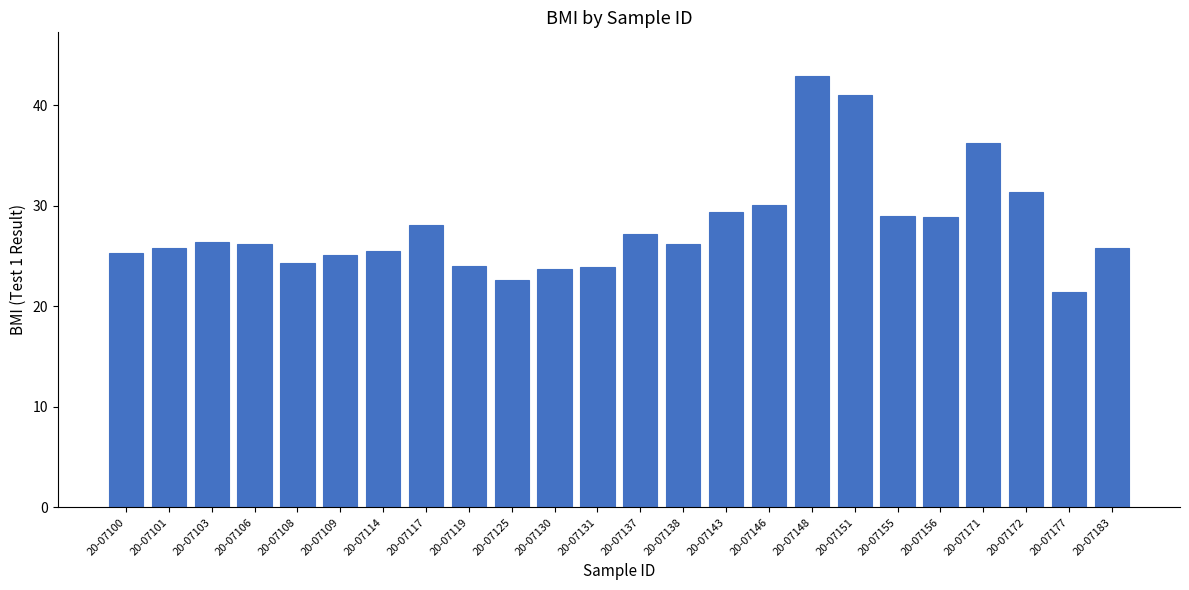

What is the value of the 18th bar from the left?

41.0